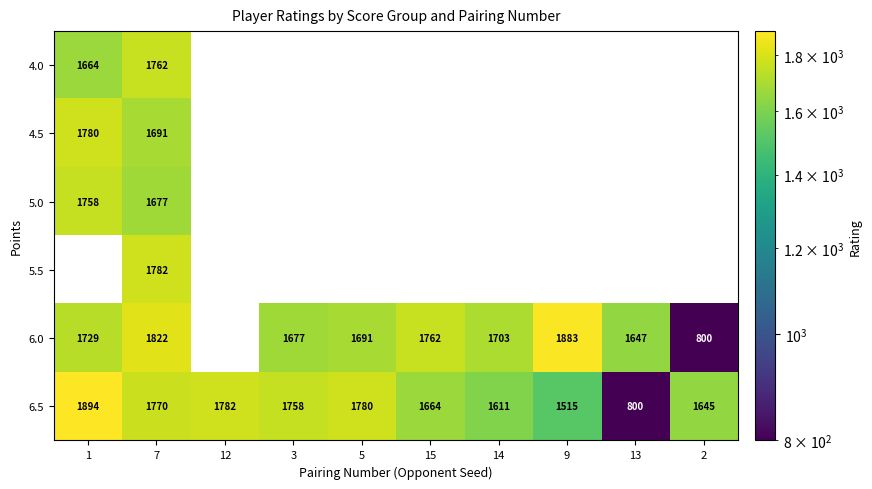

Where is 6.5 nearest to the value 1347?

9